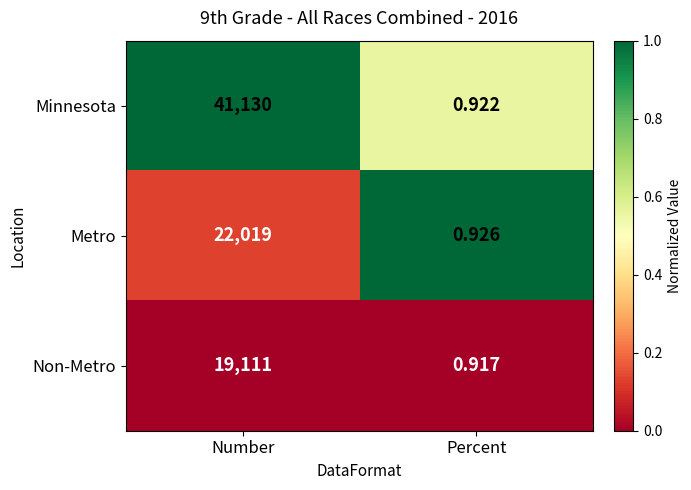

Which series changed the most between Number and Percent?

Minnesota